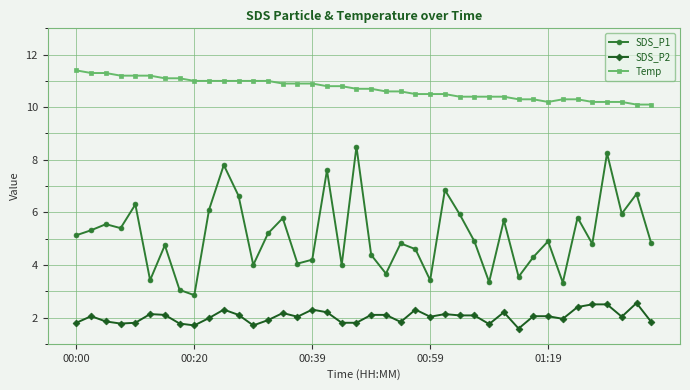

What is the maximum value shown in the chart?

11.4